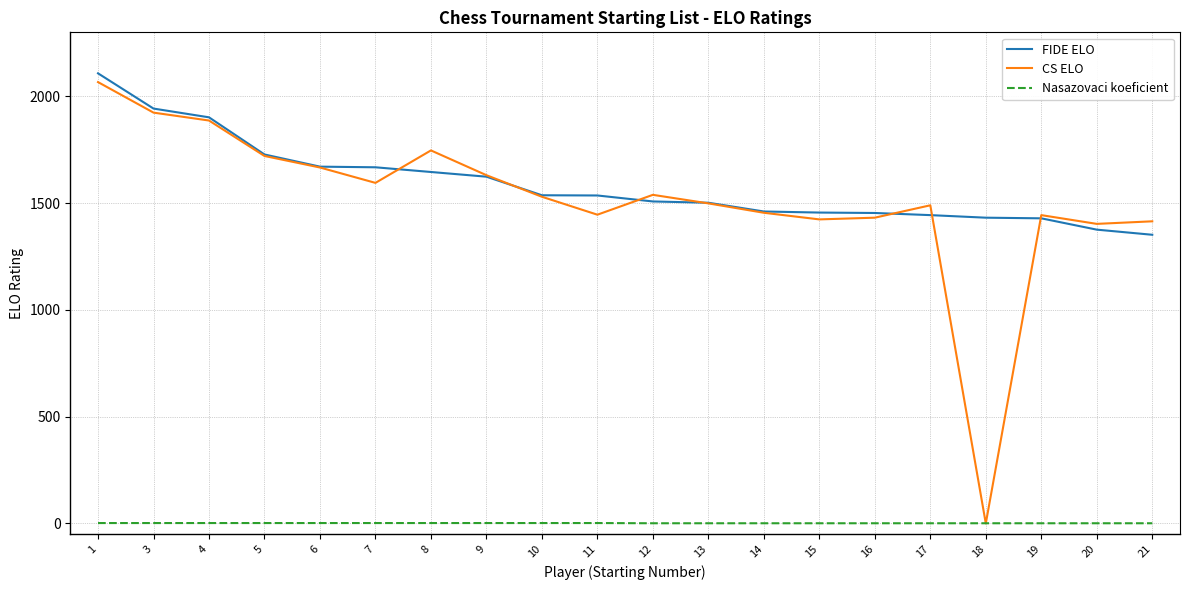

What is the spread (max minus min) of values at 13?

1501